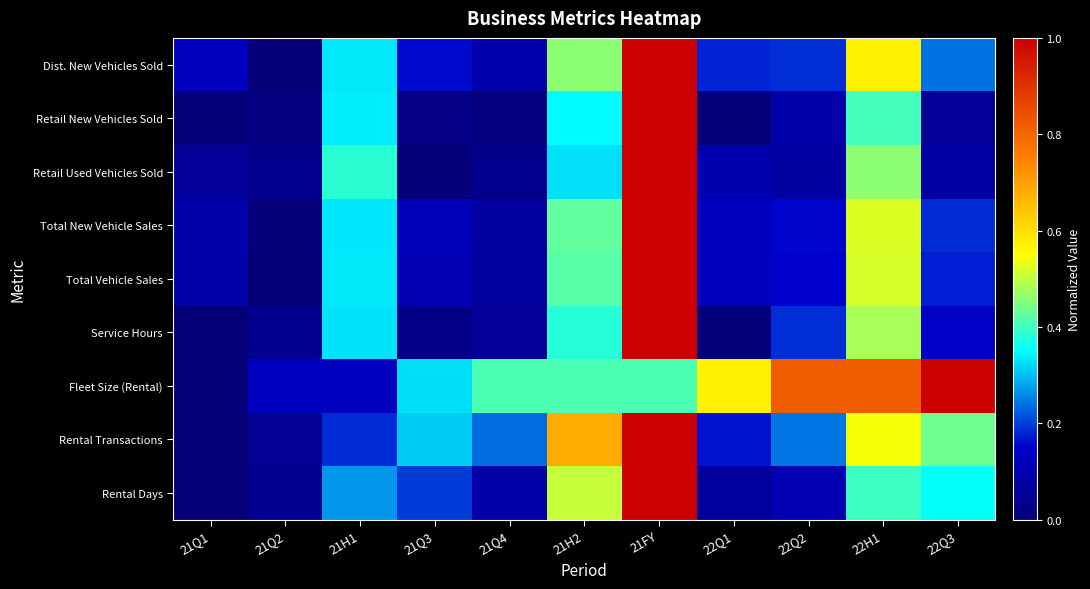

Which has a higher value, 21H2 or 21H1?

21H2